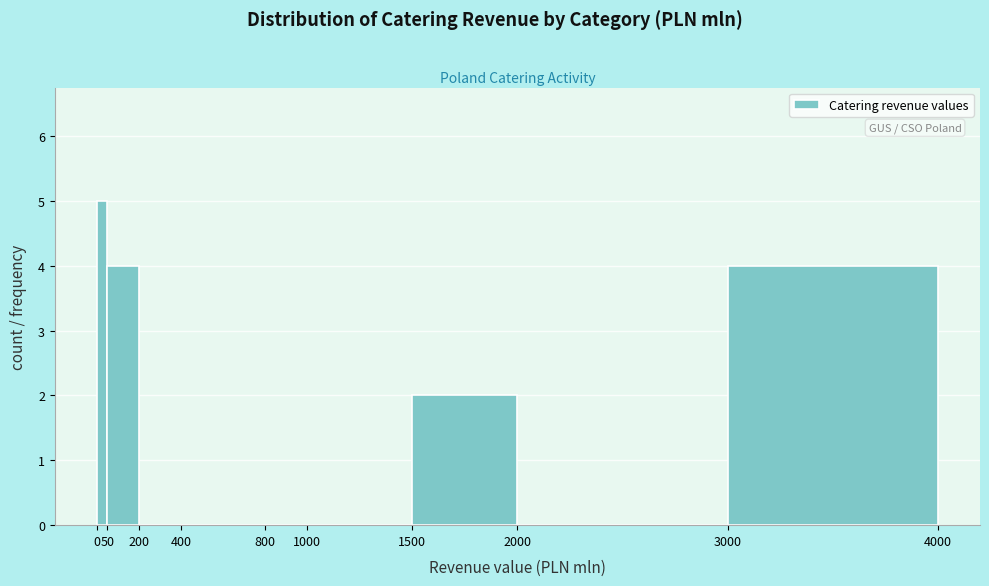

Reading left to right, list every bar in this chart as the range it spans on the x-axis followed by its height. The values are not printed on the chart, so give them approximately, as read against the axis.

0 to 50: 5
50 to 200: 4
200 to 400: 0
400 to 800: 0
800 to 1000: 0
1000 to 1500: 0
1500 to 2000: 2
2000 to 3000: 0
3000 to 4000: 4